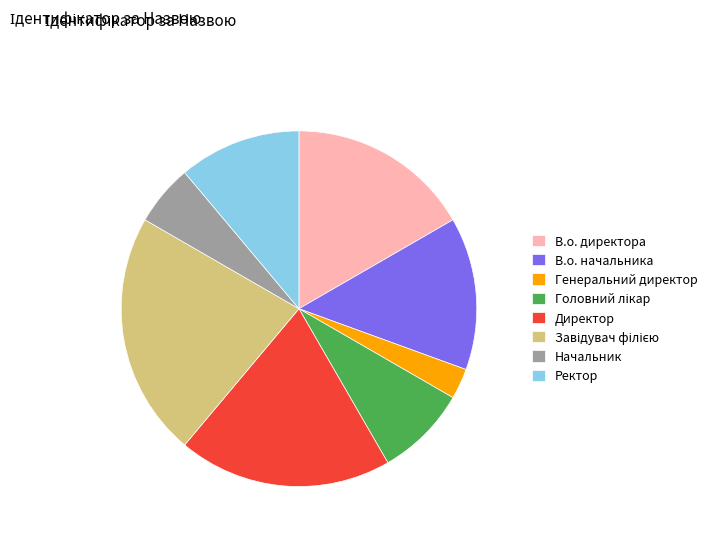

Does В.о. начальника represent more than half of the total?

No